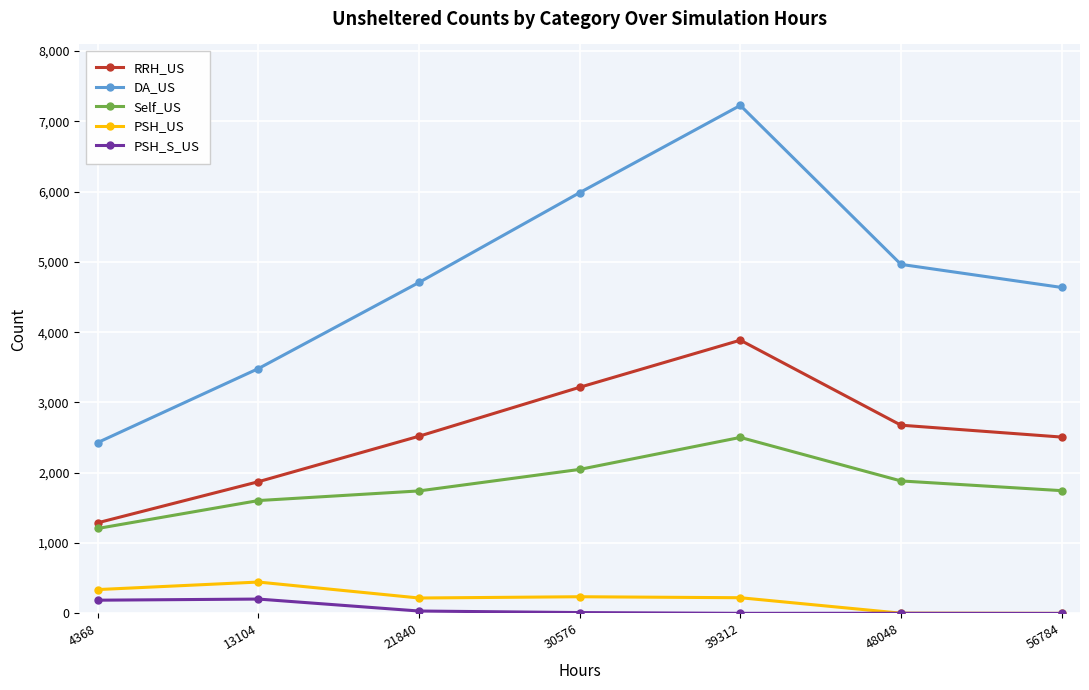

Does the chart have visible grid lines?

Yes